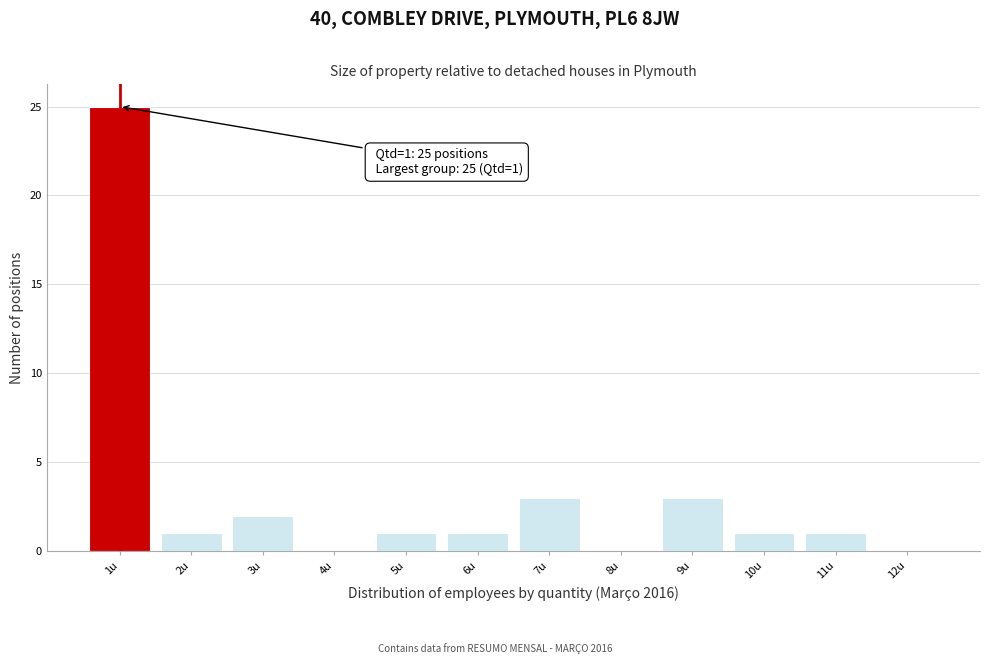

Which range on the x-axis has the tallest bar?

0.5 to 1.5